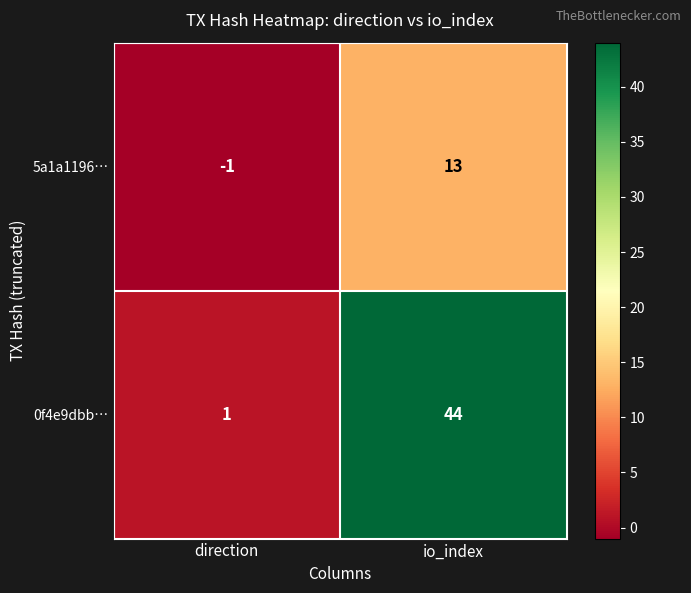

Reading left to right, extract all data points from this chart.

5a1a1196…: -1	13
0f4e9dbb…: 1	44